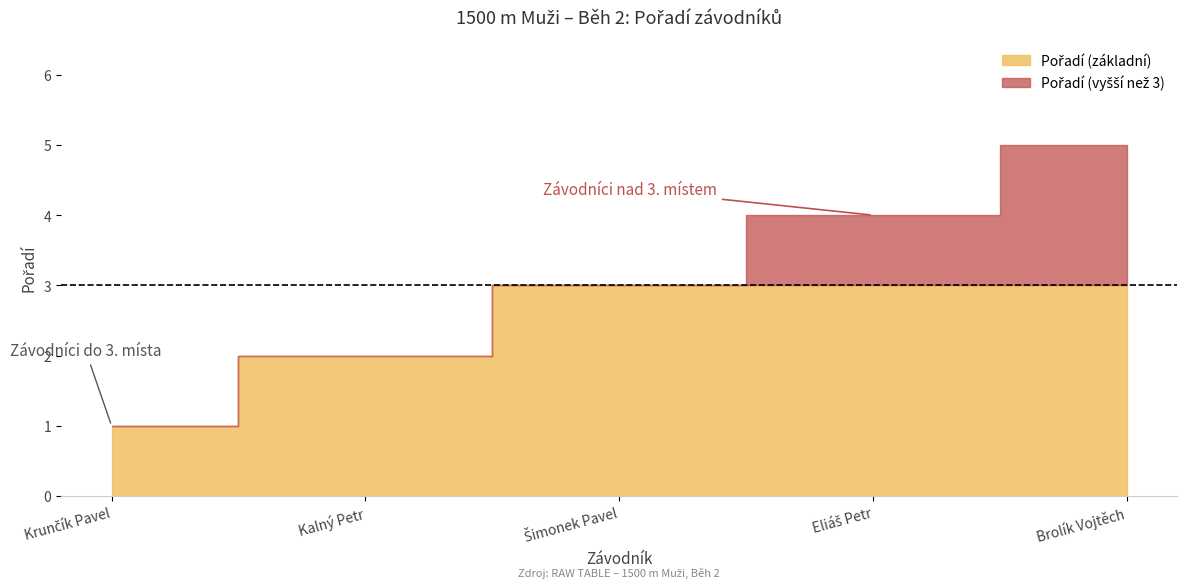

Rank the categories by value from lowest to highest.

Krunčík Pavel, Kalný Petr, Šimonek Pavel, Eliáš Petr, Brolík Vojtěch